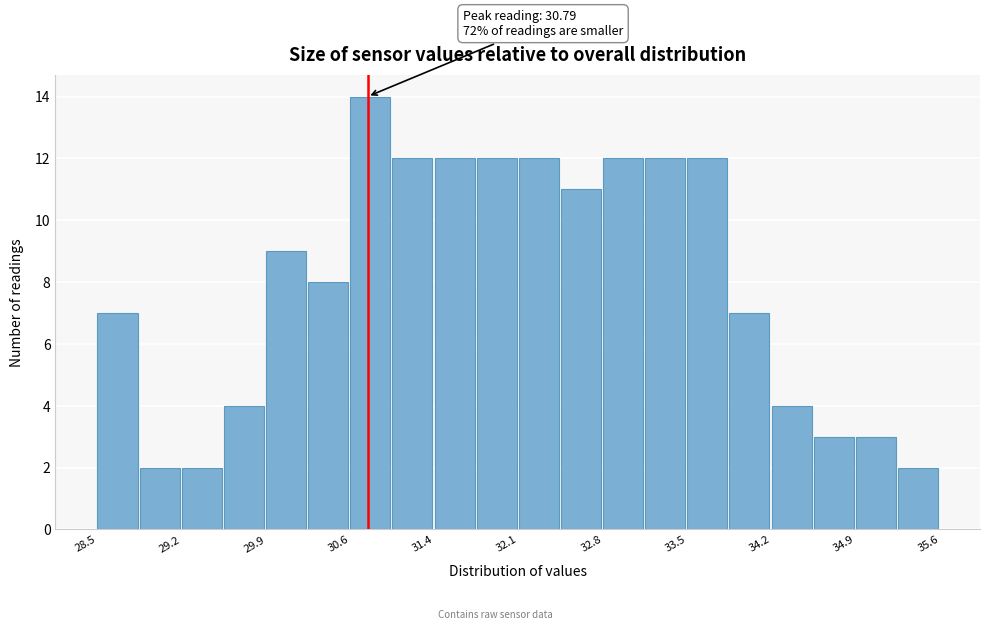

Around what value on the x-axis is the tallest bar? Give the approximate position of its centre, as read against the axis.

30.8